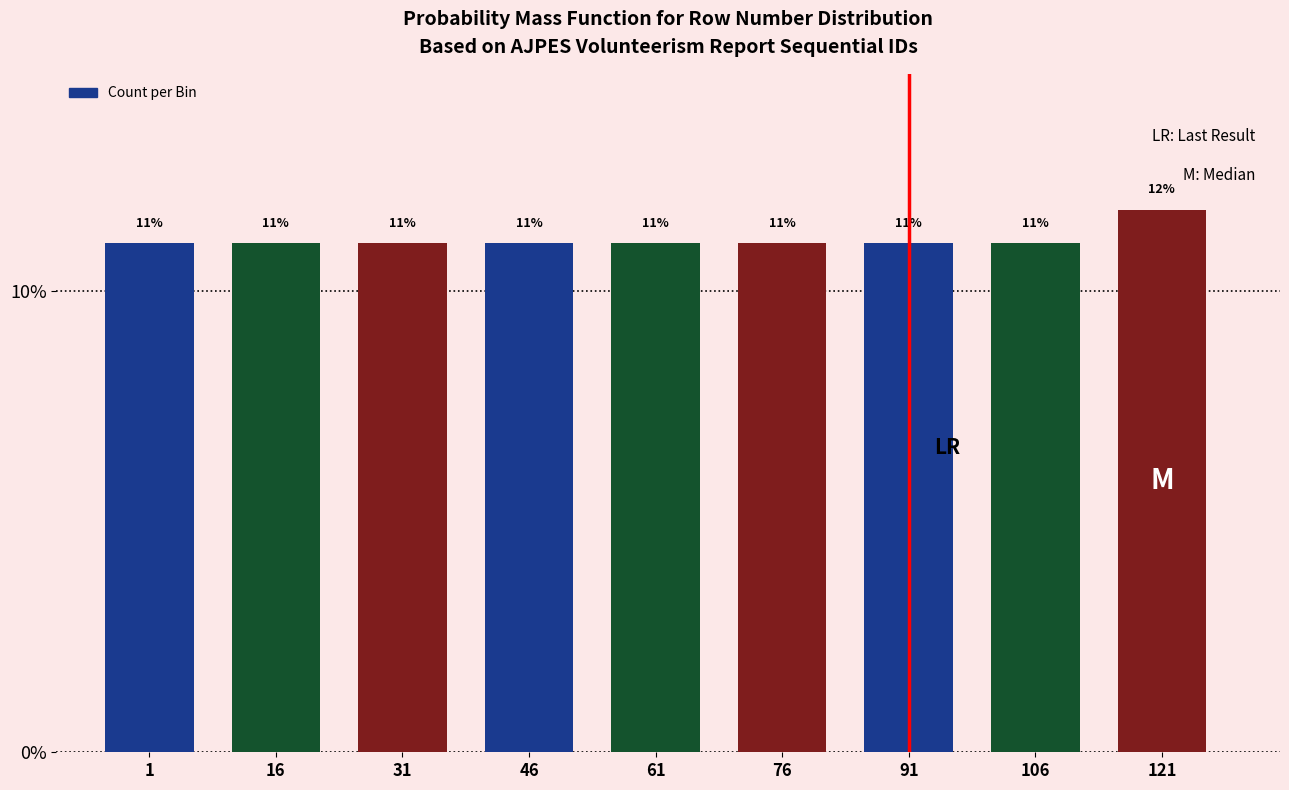

The value at 1 is 11.0. True or false?

True